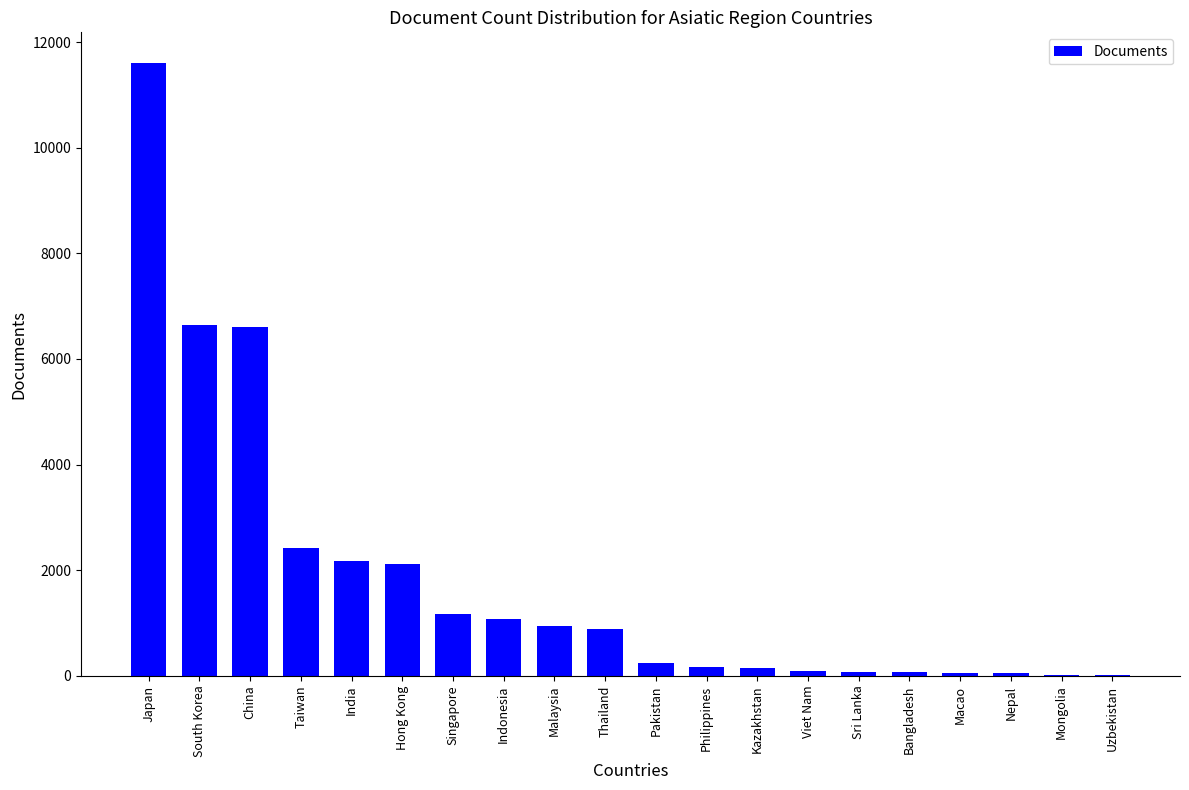

True or false: the data shows 2124 at Hong Kong.

True